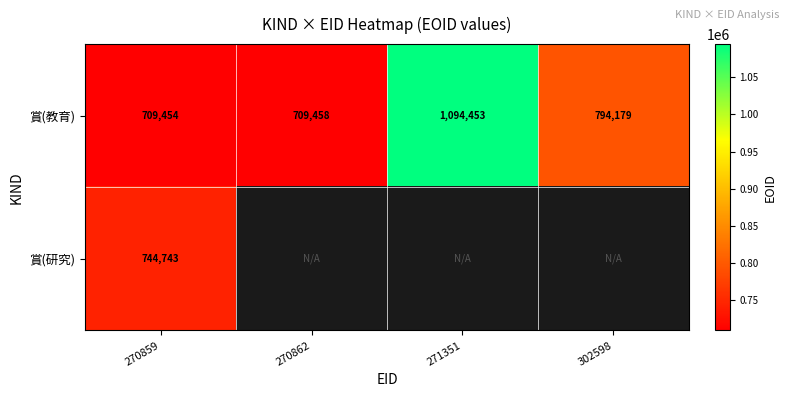

Which category has the highest value in the 賞(教育) series?

271351